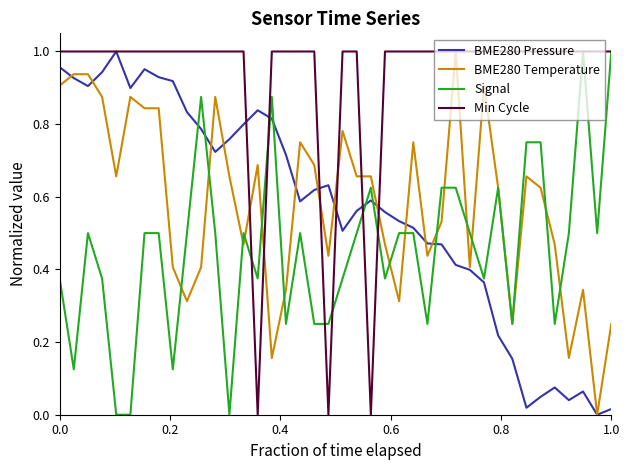

What are all the series names shown in the legend?

BME280 Pressure, BME280 Temperature, Signal, Min Cycle